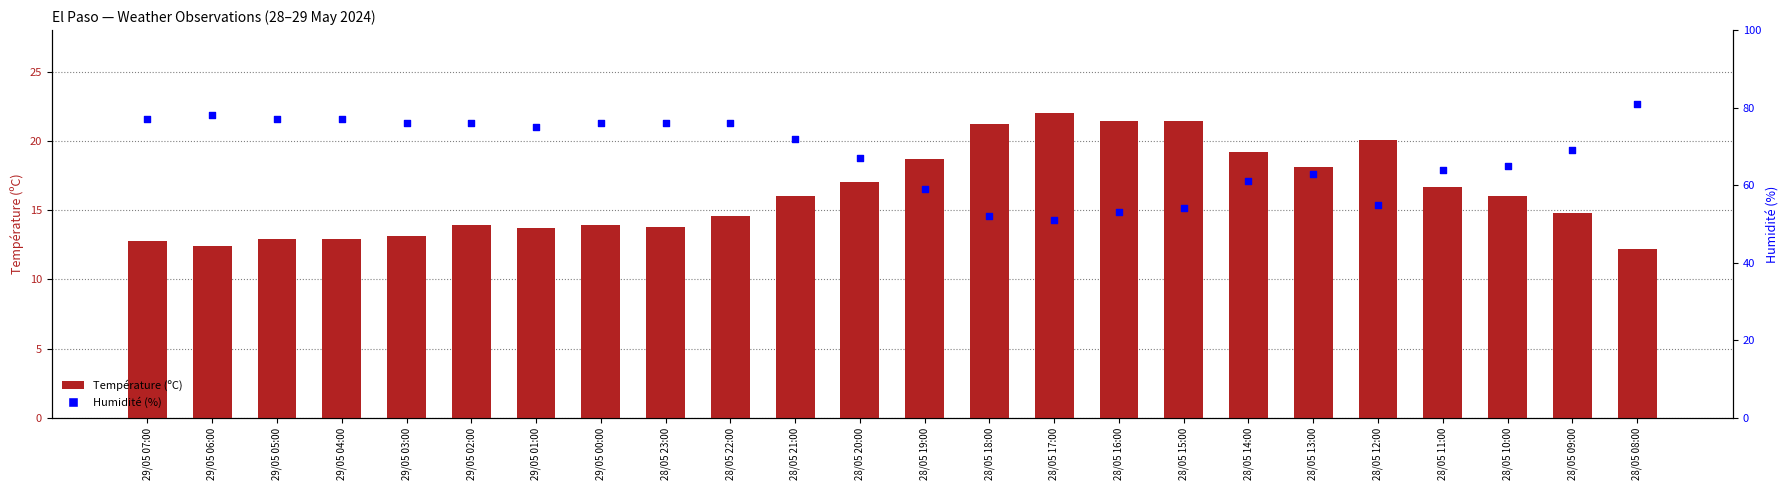

At which category is the sum across all series the highest?

28/05 08:00